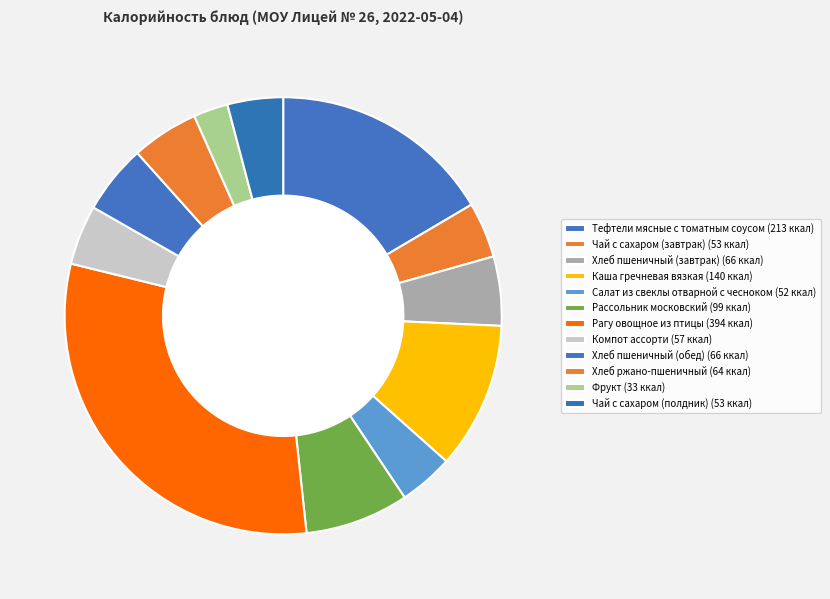

How many segments does this pie chart have?

12